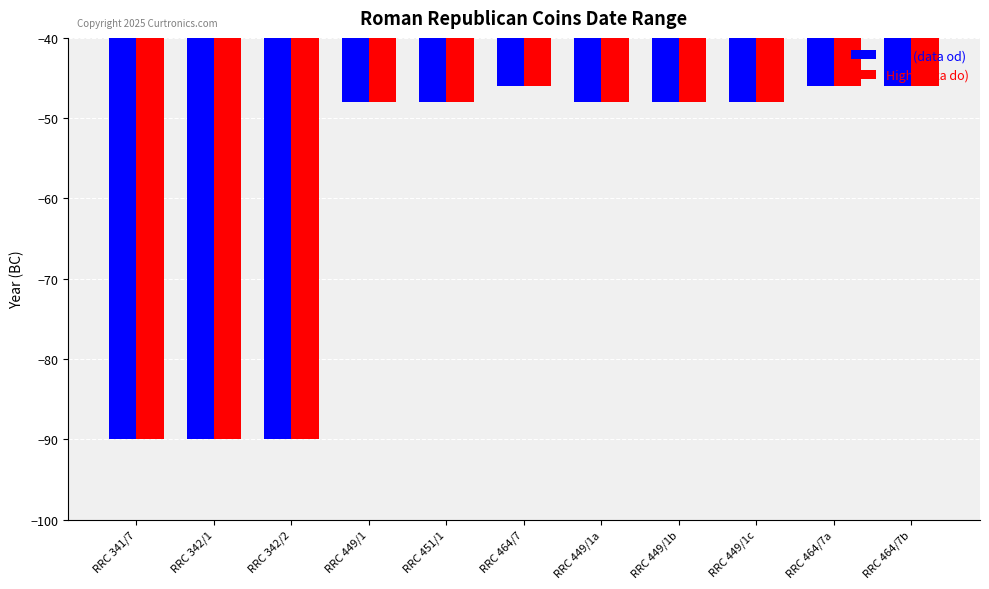

Is it true that Low (data od) equals -11 at RRC 464/7b?

False